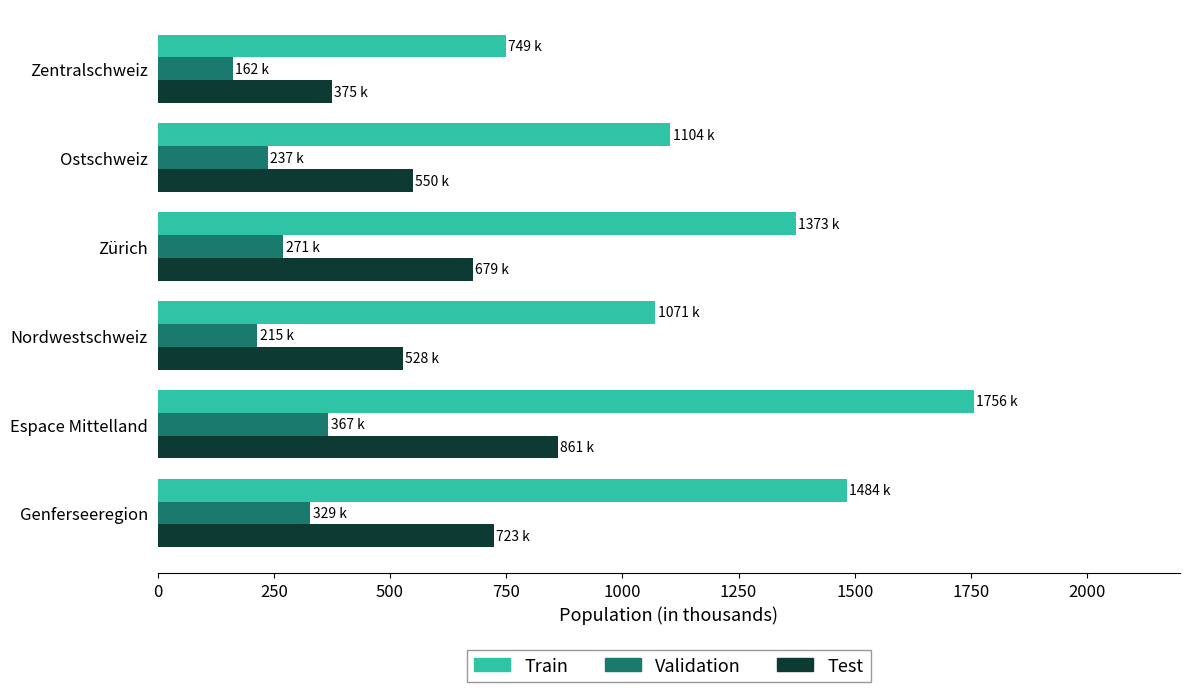

What is the sum of the Validation values at Nordwestschweiz and Zürich?

485.4